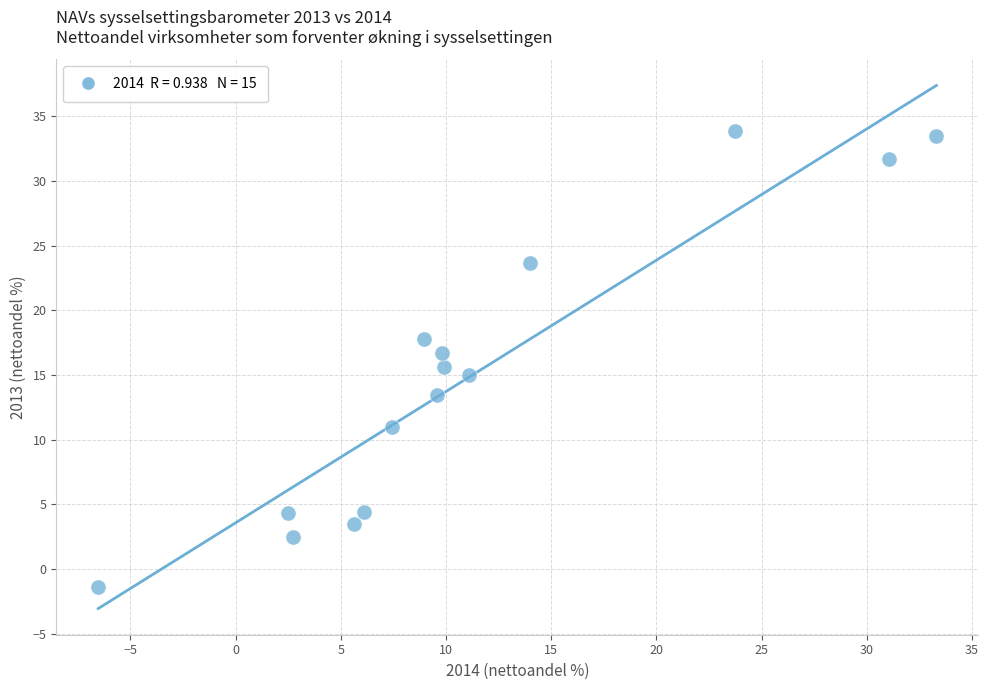

What is the range of X values (max minus min)?

39.8